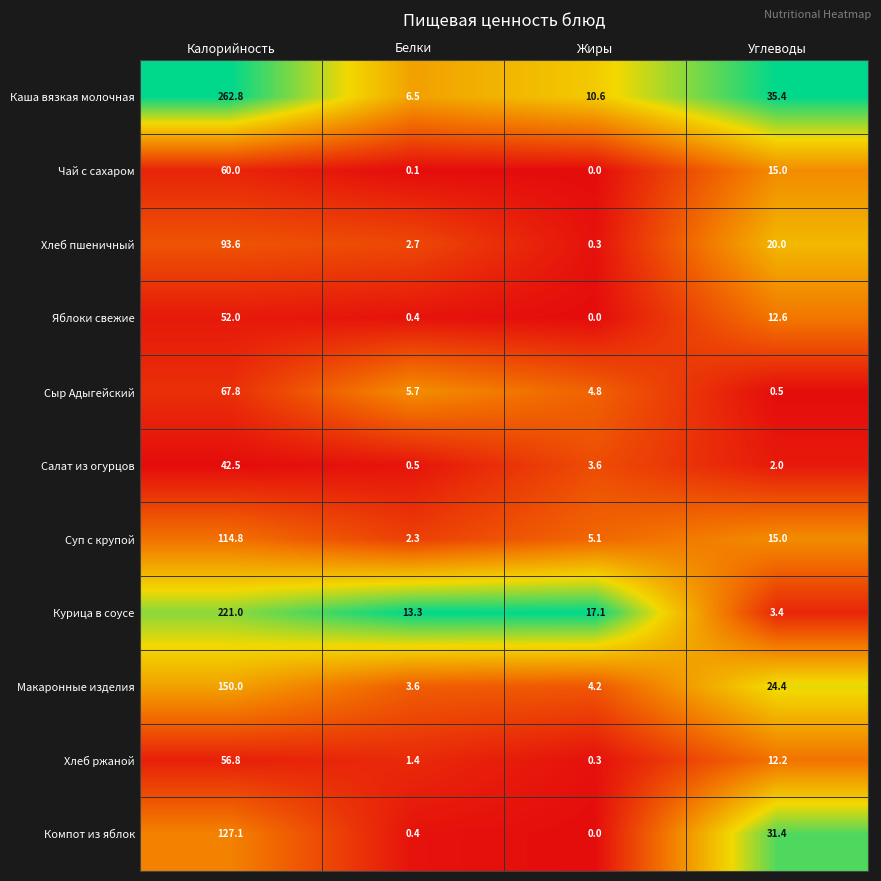

How many data points in Хлеб пшеничный are less than 20?

2